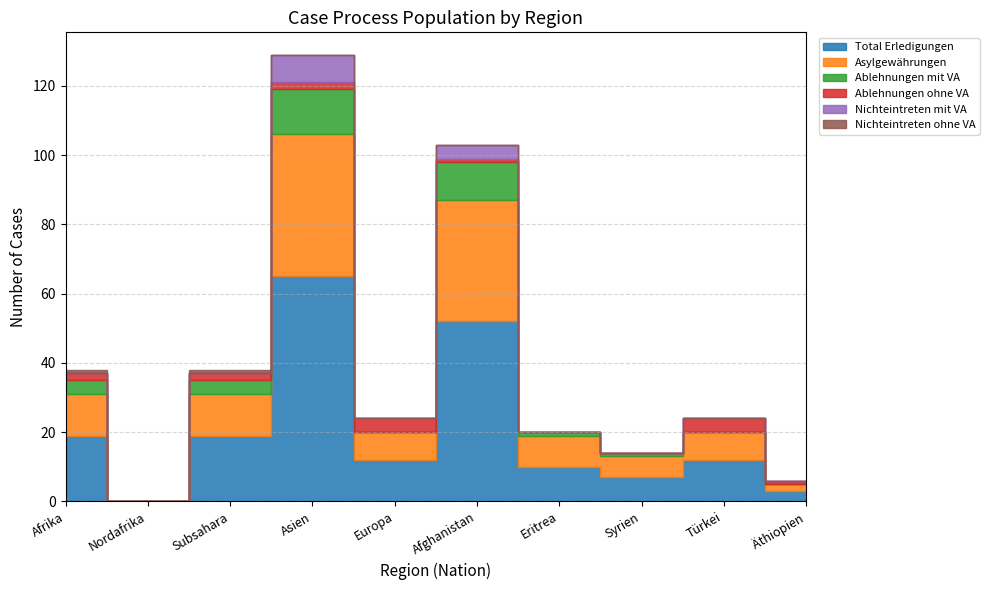

At Syrien, list the series in order from largest to smallest.

Total Erledigungen, Asylgewährungen, Ablehnungen mit VA, Ablehnungen ohne VA, Nichteintreten mit VA, Nichteintreten ohne VA